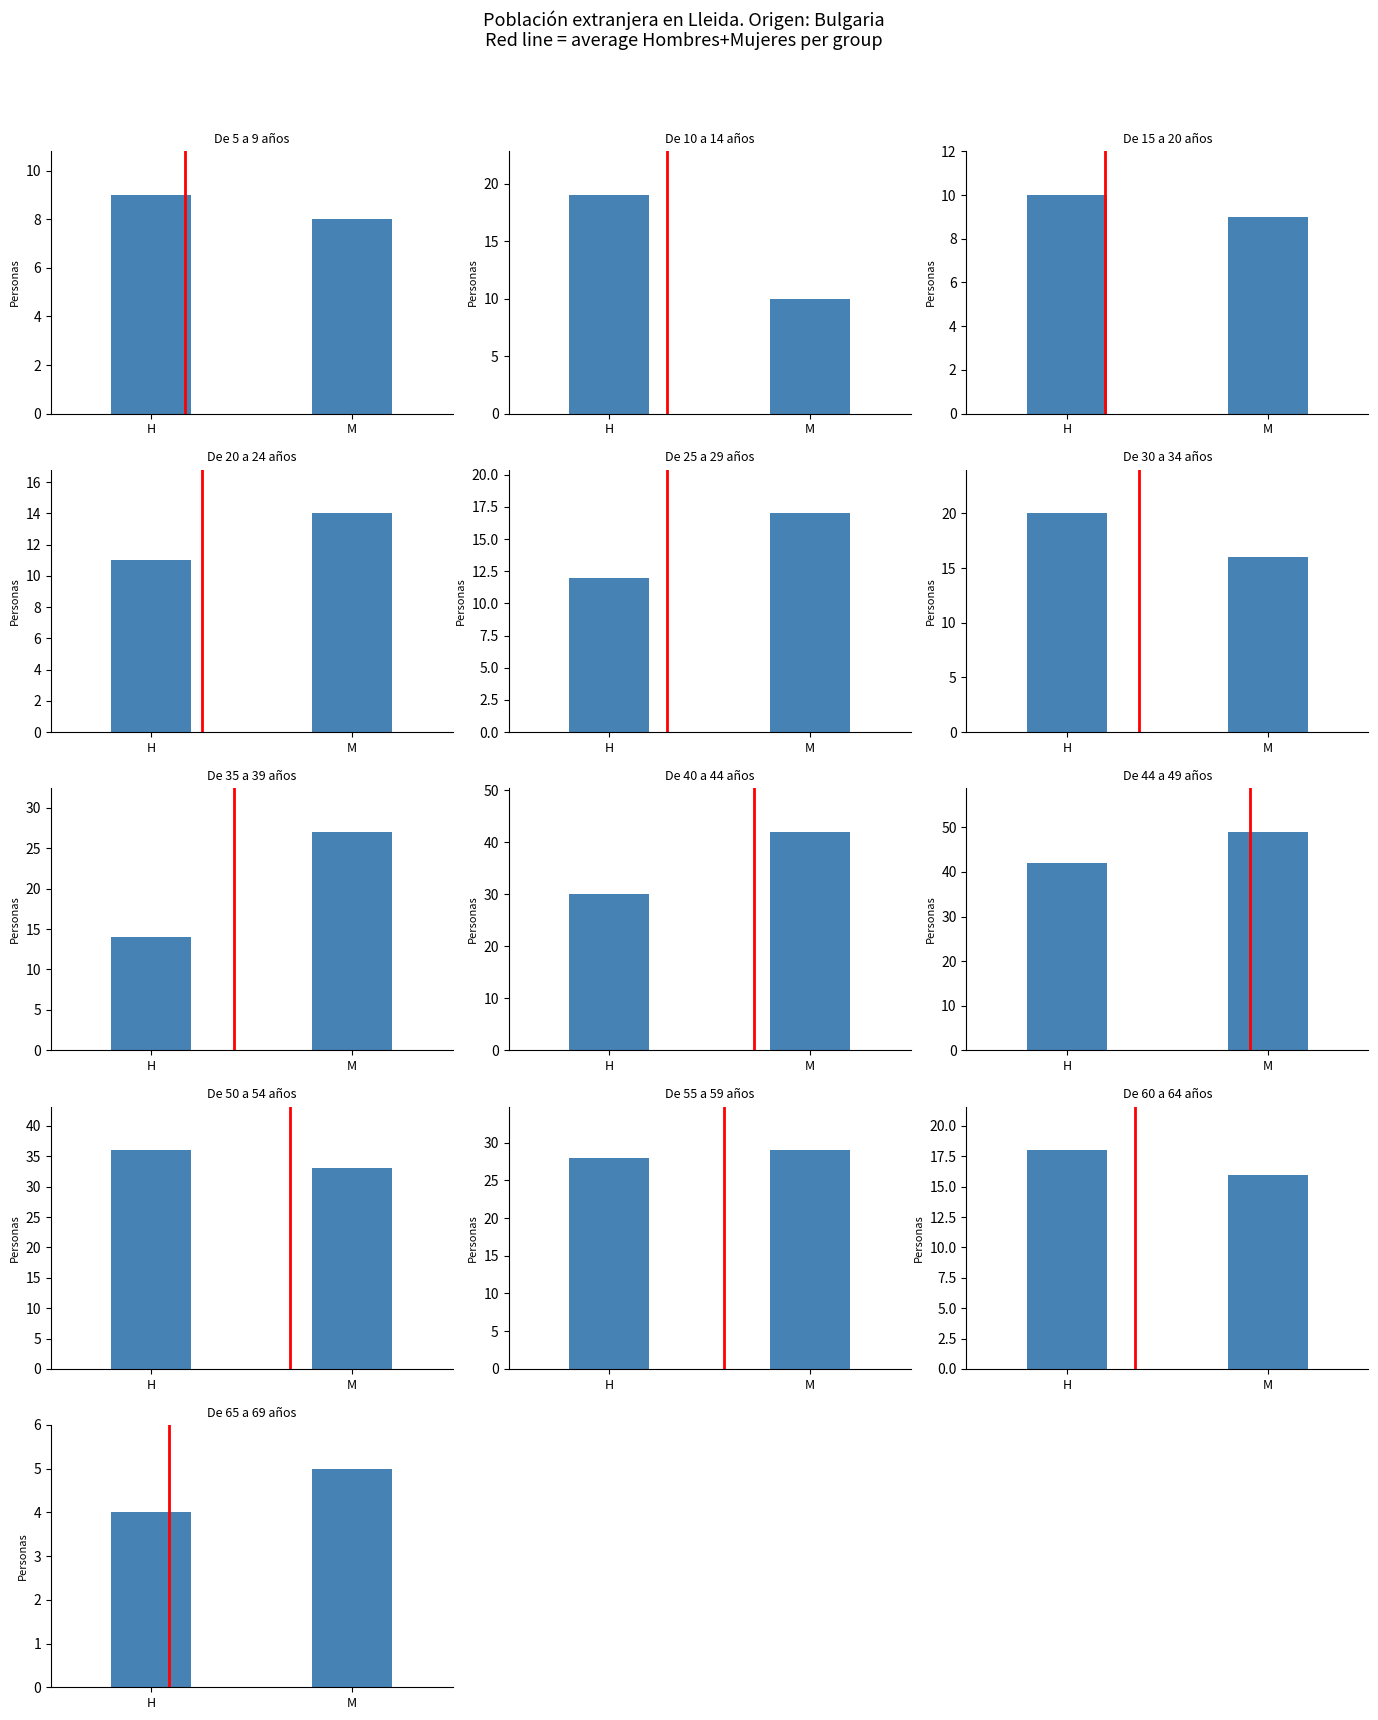

What is the maximum value for Promedio?

1